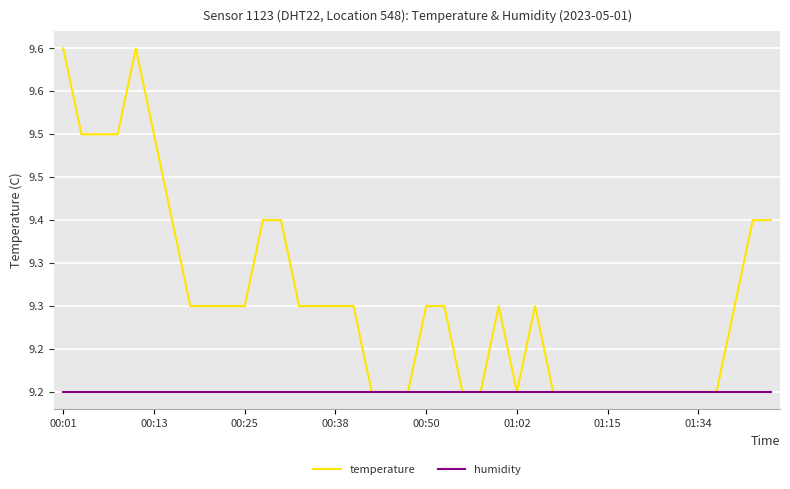

What are all the series names shown in the legend?

temperature, humidity